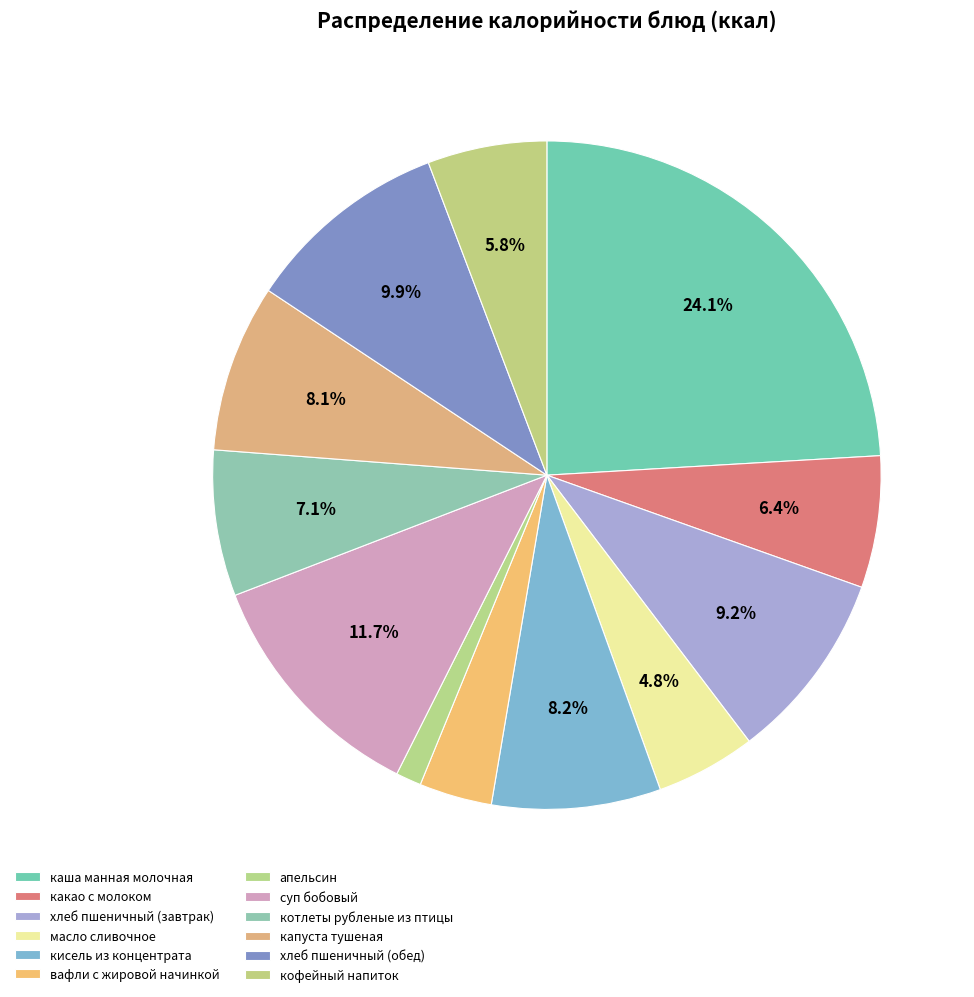

Combined, do кисель из концентрата and вафли с жировой начинкой account for over 50%?

No